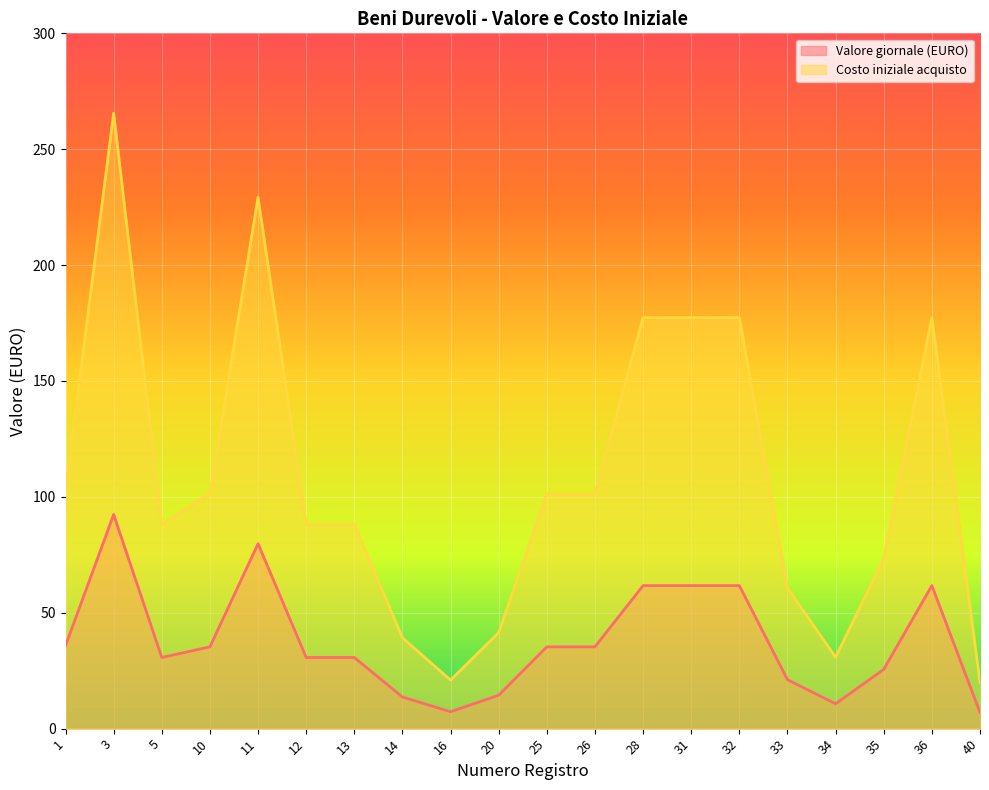

Which series changed the most between 26 and 28?

Costo iniziale acquisto